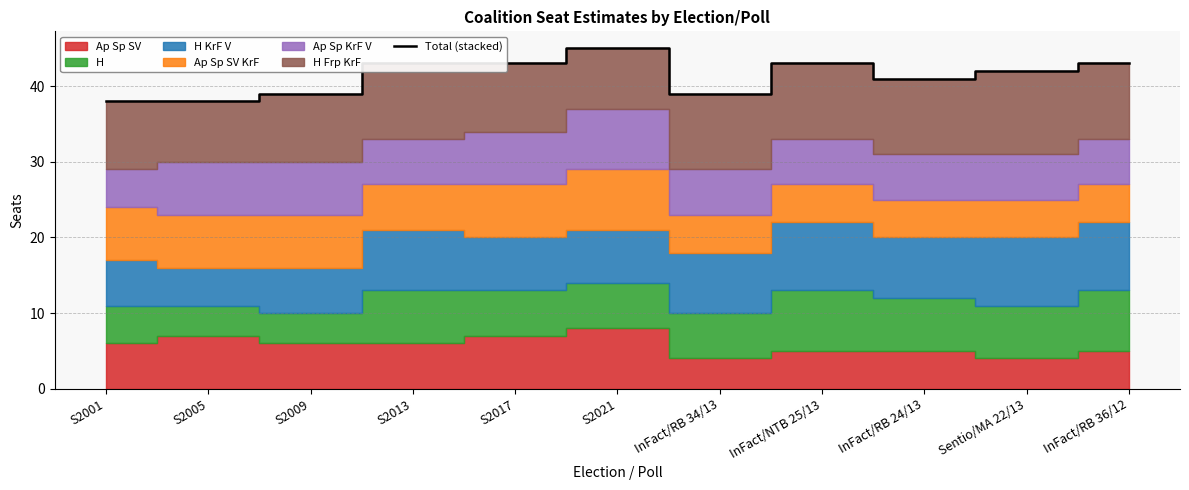

Read the value at Sentio/MA 22/13.

42